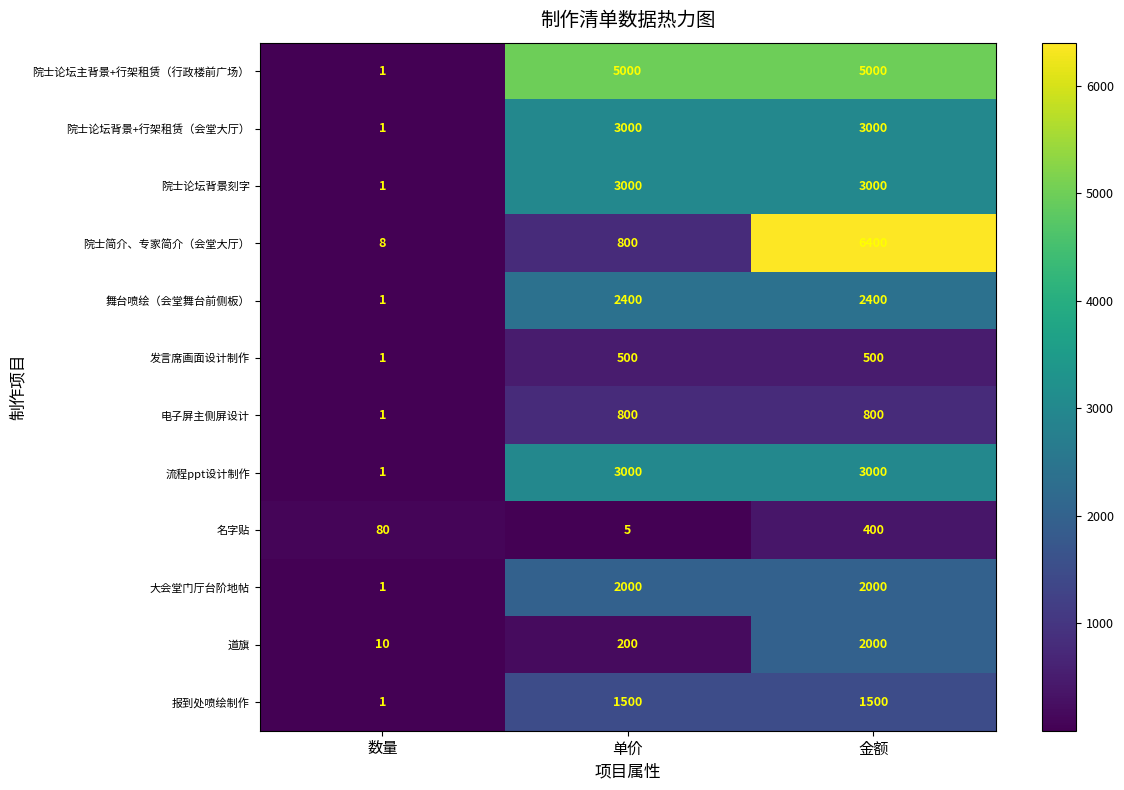

The value of 流程ppt设计制作 at 单价 is 3000. True or false?

True